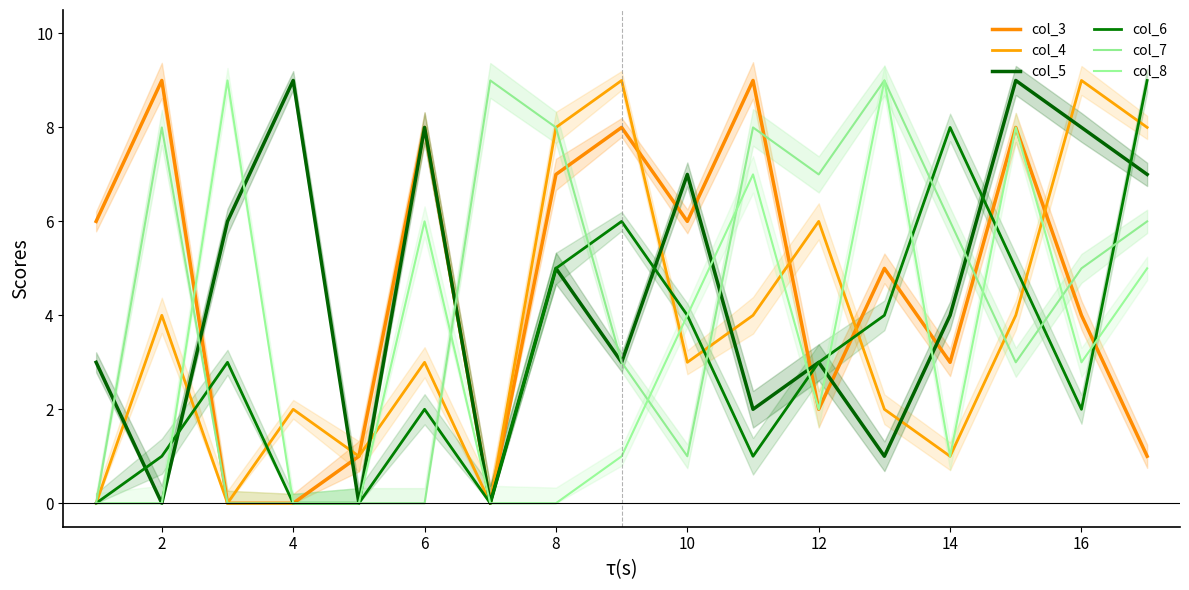

What is the sum of all col_7 values?

73